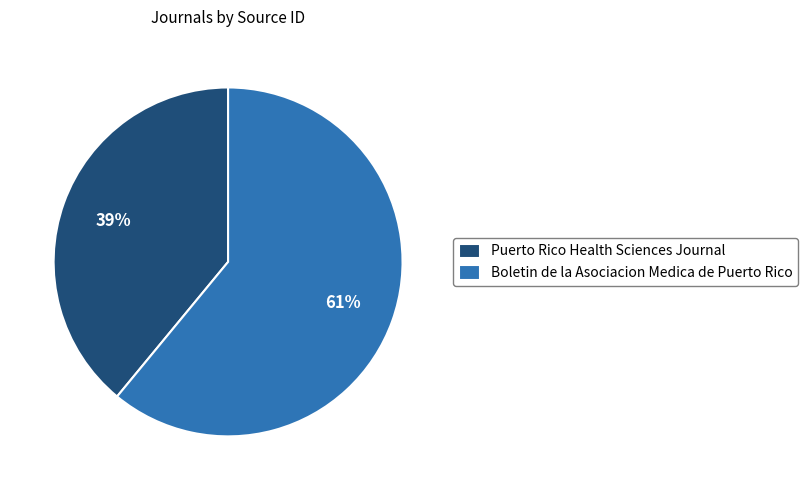

Rank the categories by value from highest to lowest.

Boletin de la Asociacion Medica de Puerto Rico, Puerto Rico Health Sciences Journal